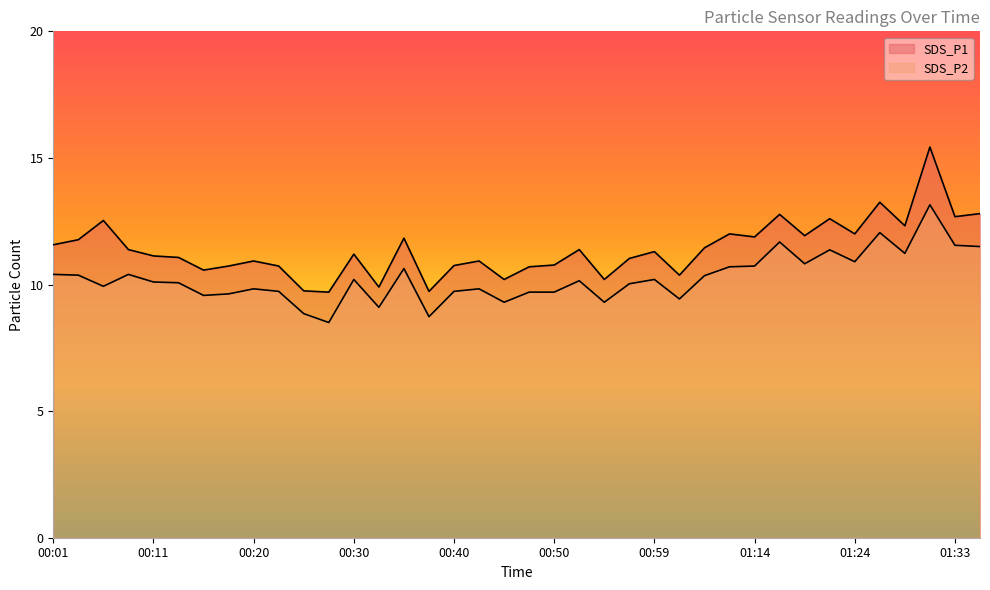

Where is SDS_P2 nearest to the value 10?

00:57